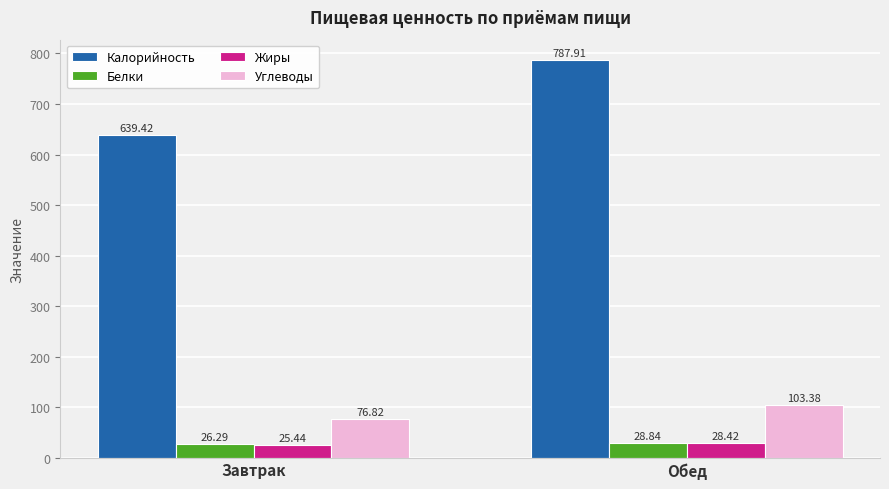

Which series has the widest spread of values?

Калорийность